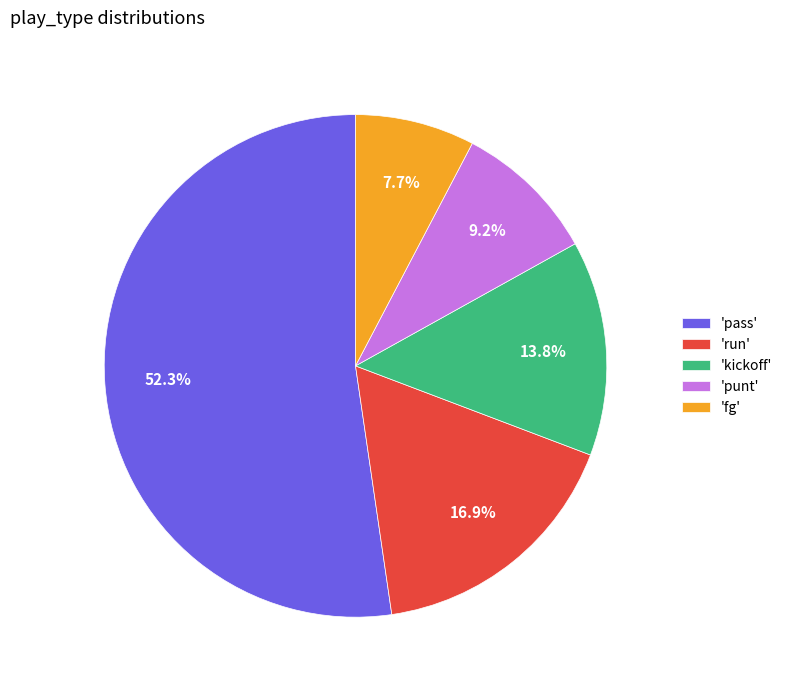

To the nearest percent, what is the difference between the largest and smallest slice percentages?

45%